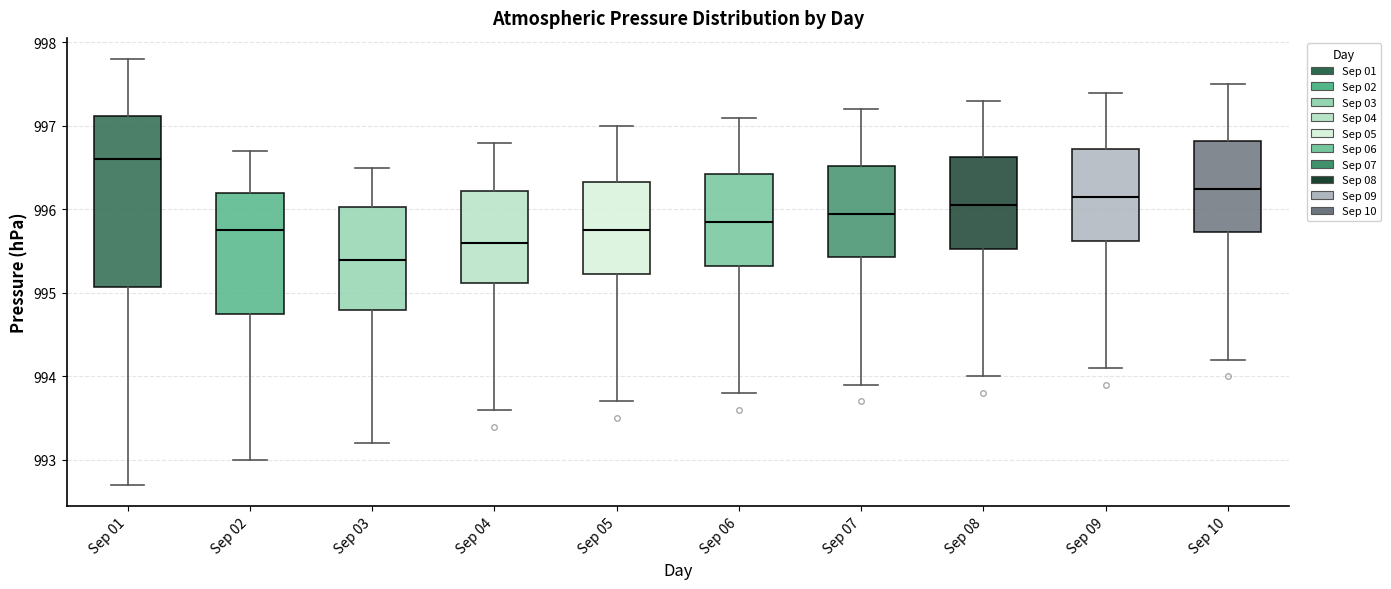

Reading left to right, read every box against the y-axis: the position of its median line, the range the box covers, and the ends of its whiskers. The values are not printed on the chart, so give them approximately, as read against the axis.

Sep 01: median 996.6, box 995.1 to 997.1, whiskers 992.7 to 997.8
Sep 02: median 995.8, box 994.8 to 996.2, whiskers 993.0 to 996.7
Sep 03: median 995.4, box 994.8 to 996.0, whiskers 993.2 to 996.5
Sep 04: median 995.6, box 995.1 to 996.2, whiskers 993.6 to 996.8
Sep 05: median 995.8, box 995.2 to 996.3, whiskers 993.7 to 997.0
Sep 06: median 995.9, box 995.3 to 996.4, whiskers 993.8 to 997.1
Sep 07: median 996.0, box 995.4 to 996.5, whiskers 993.9 to 997.2
Sep 08: median 996.1, box 995.5 to 996.6, whiskers 994.0 to 997.3
Sep 09: median 996.2, box 995.6 to 996.7, whiskers 994.1 to 997.4
Sep 10: median 996.3, box 995.7 to 996.8, whiskers 994.2 to 997.5